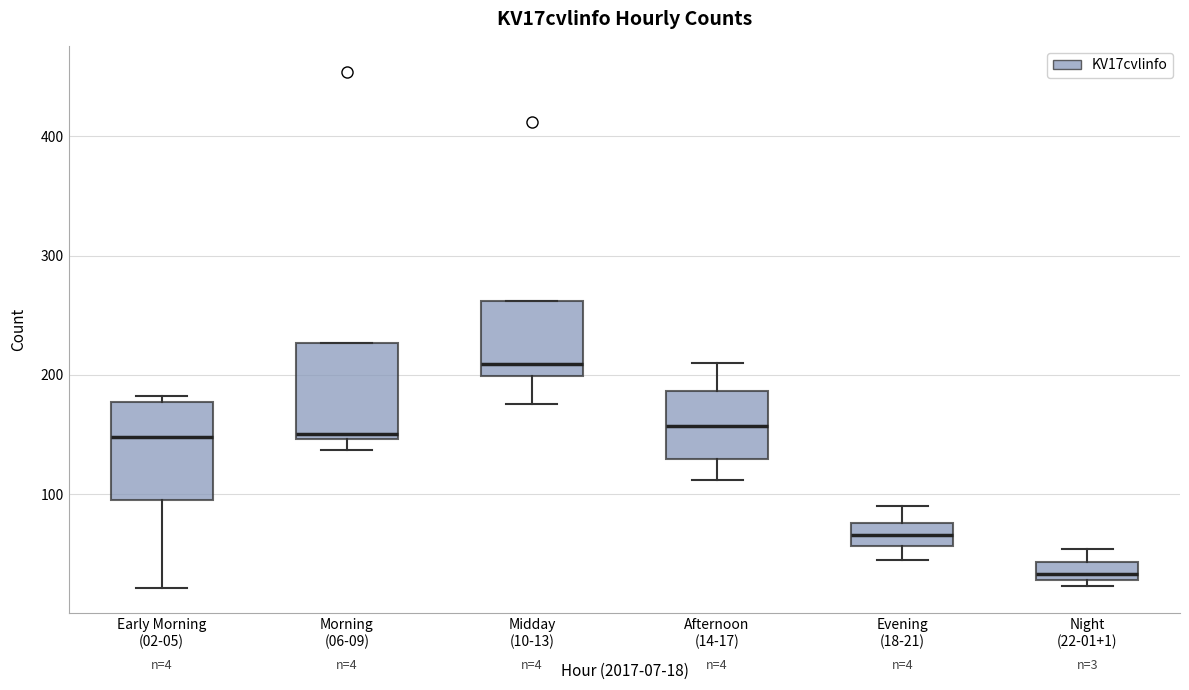

Which box has the highest median line?

Midday (10-13)